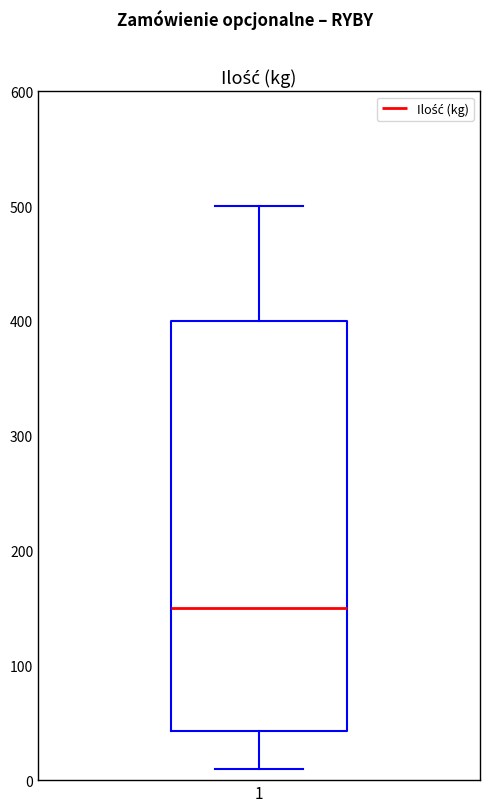

Transcribe this box plot: give where the median line is, the range the box spans, and where the two whiskers end, as read against the y-axis. The values are not printed on the chart, so give them approximately, as read against the axis.

median 150, box 40 to 400, whiskers 10 to 500